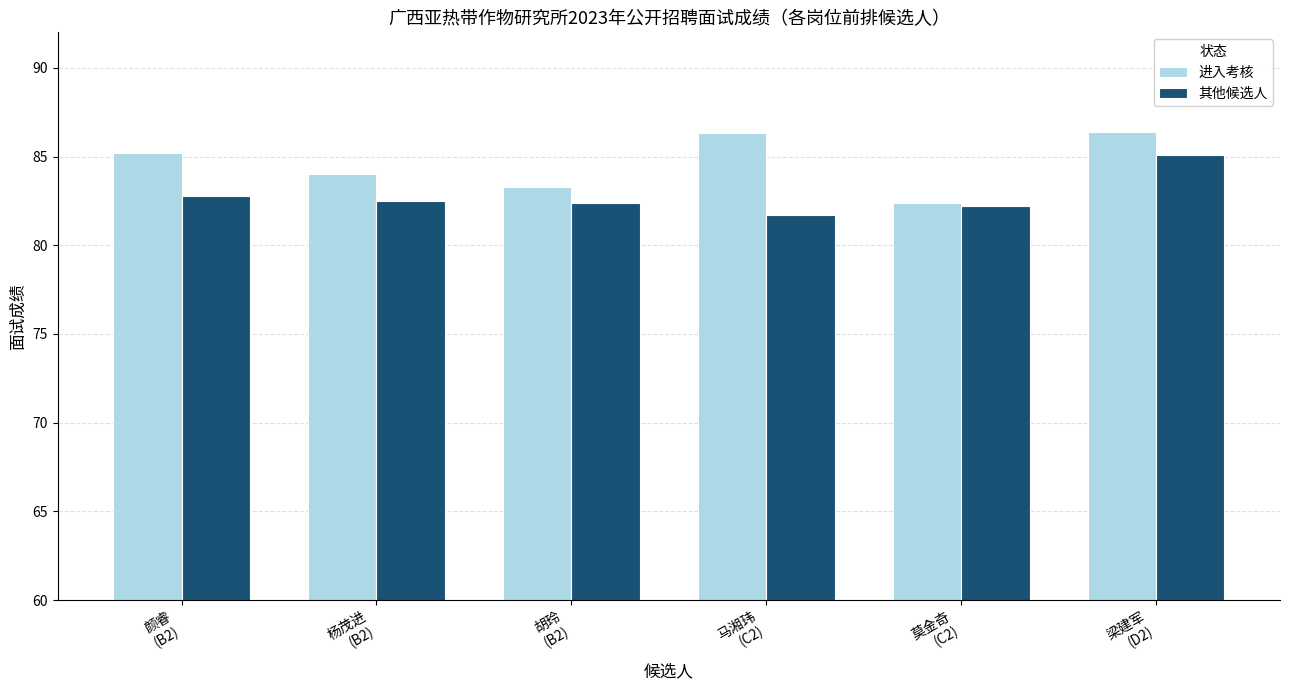

What is the label of the 5th bar from the left?

莫金奇
(C2)